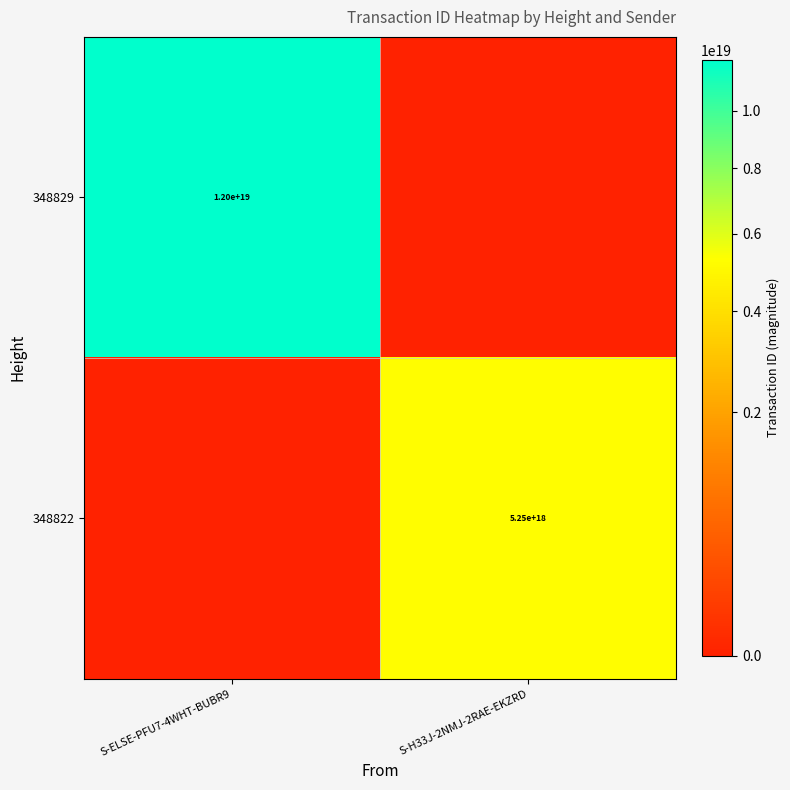

Is the value of 348829 at S-ELSE-PFU7-4WHT-BUBR9 greater than the value of 348822 at S-H33J-2NMJ-2RAE-EKZRD?

Yes